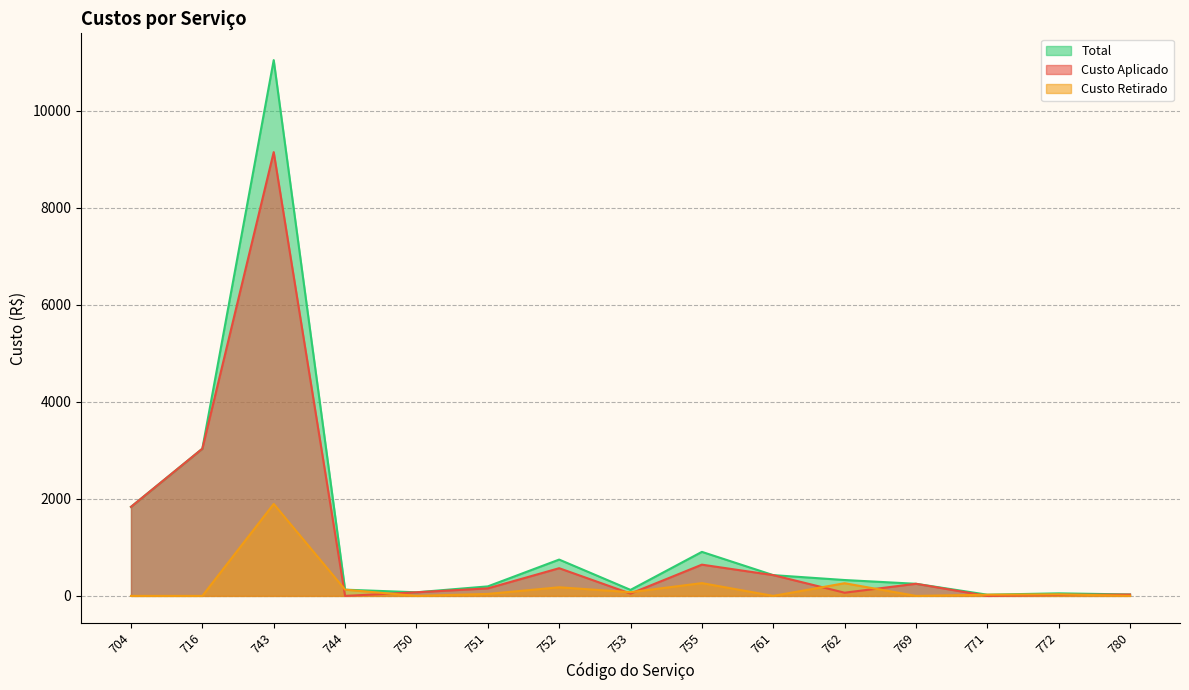

How many data points in Custo Retirado are above 32?

8